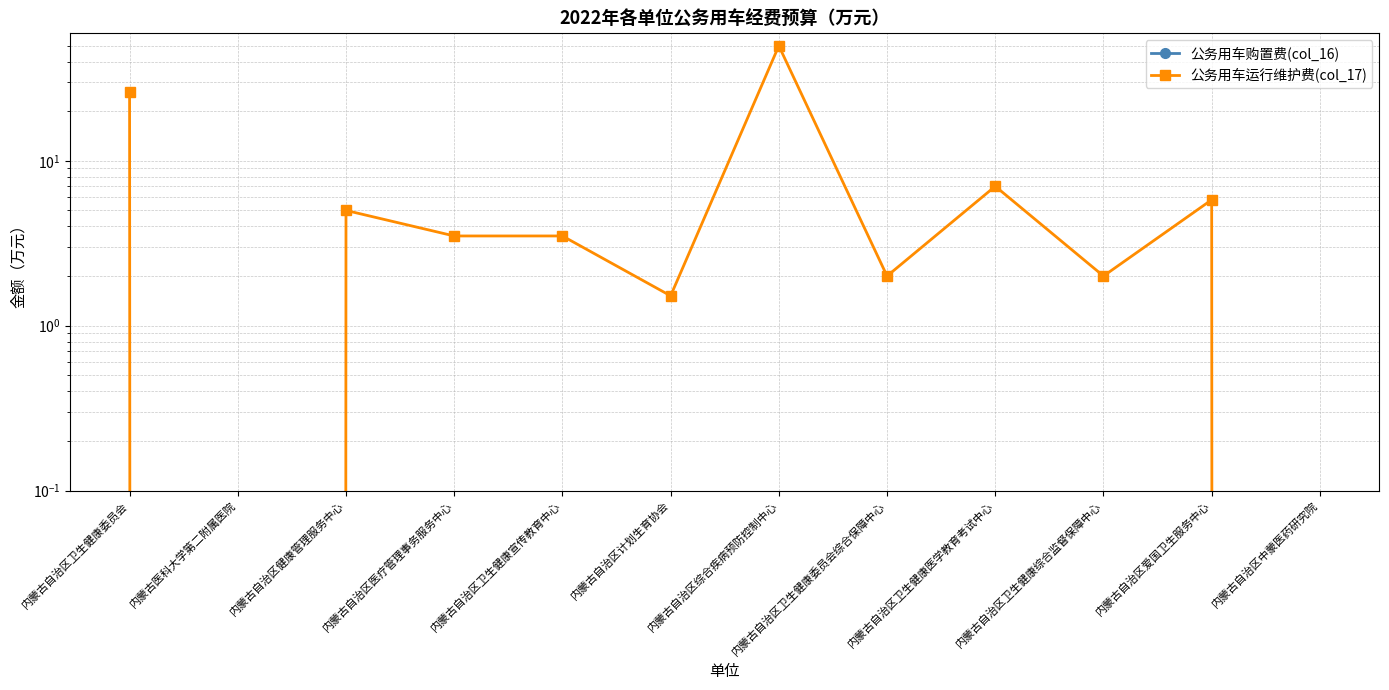

Reading left to right, transcribe all the data shown in this chart.

公务用车购置费(col_16): 0.0	0.0	0.0	0.0	0.0	0.0	0.0	0.0	0.0	0.0	0.0	0.0
公务用车运行维护费(col_17): 26.0	0.0	5.0	3.5	3.5	1.5	49.8	2.0	7.0	2.0	5.8	0.0